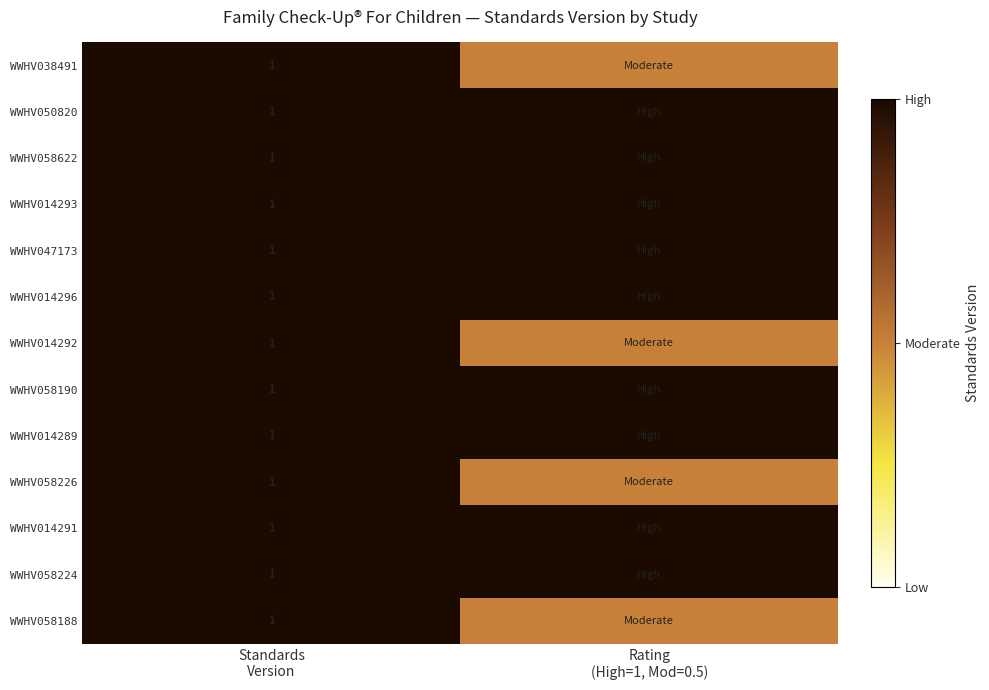

At which category is the sum across all series the highest?

Standards
Version